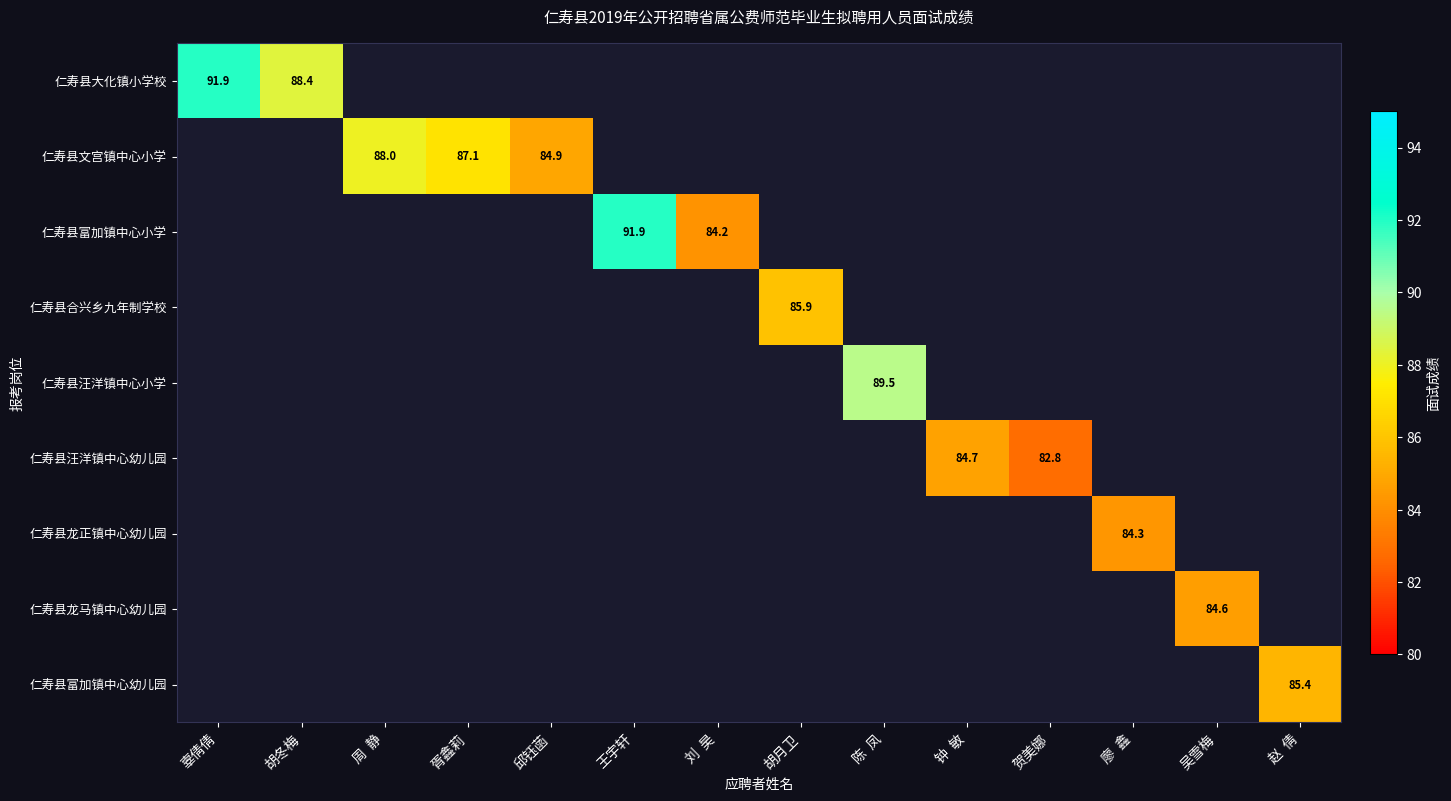

At how many categories does at least one series exceed 86?

6